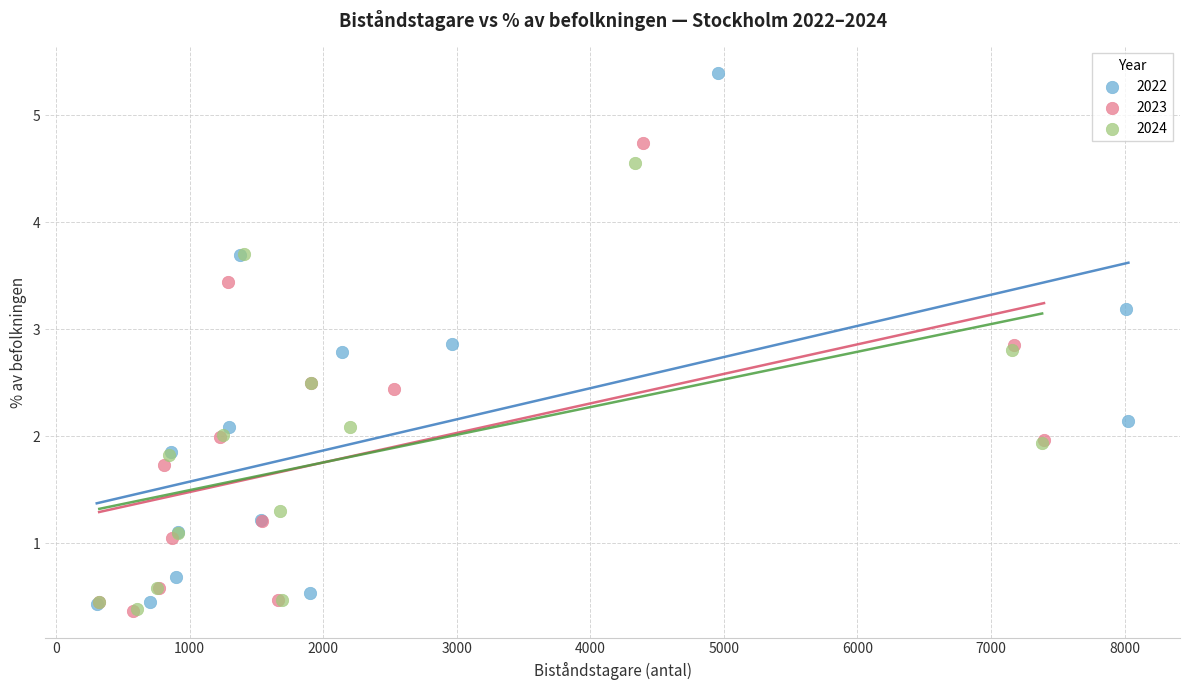

Which series contains the highest Y value?

2022